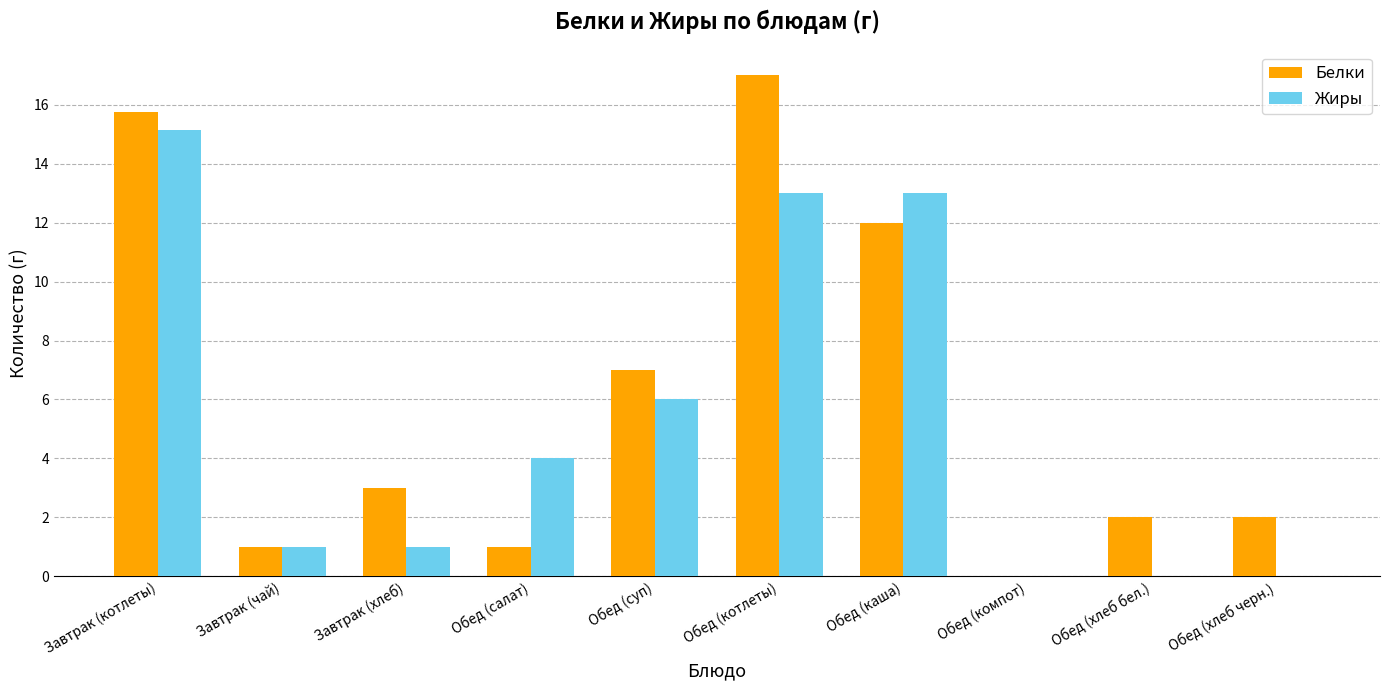

Which category has the highest value in the Белки series?

Обед (котлеты)